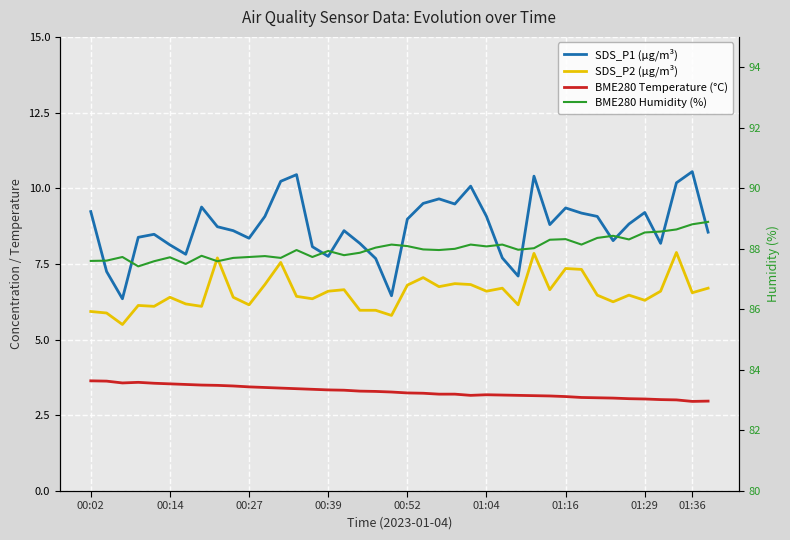

What are all the series names shown in the legend?

SDS_P1 (µg/m³), SDS_P2 (µg/m³), BME280 Temperature (°C), BME280 Humidity (%)